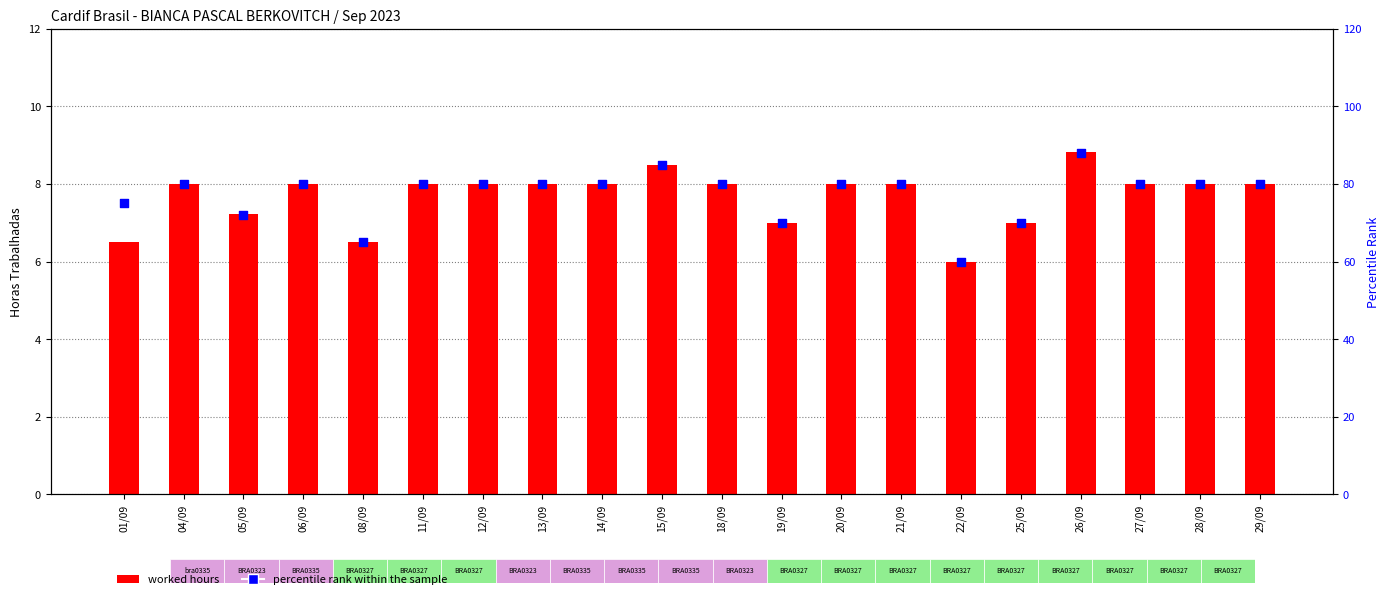

Which series contains the highest Y value?

percentile rank within the sample